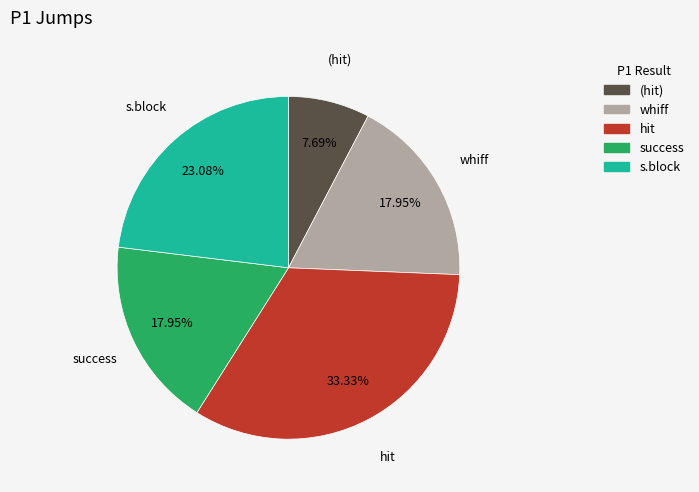

Is there a majority slice in this chart?

No